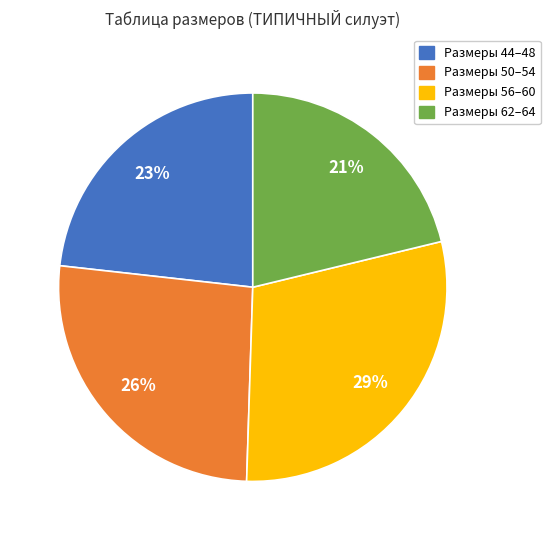

To the nearest percent, what is the difference between the largest and smallest slice percentages?

8%